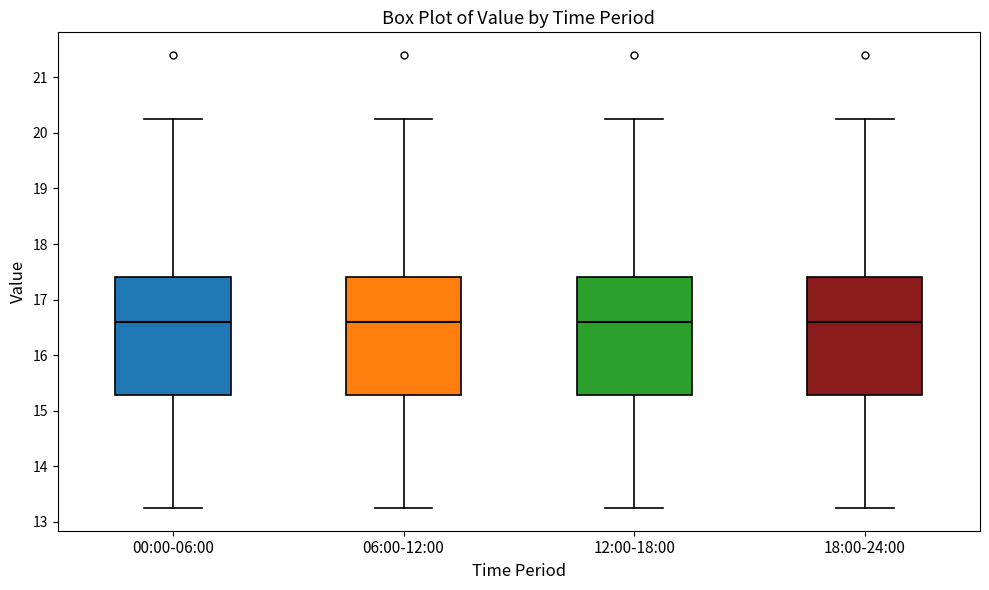

Reading left to right, read every box against the y-axis: the position of its median line, the range the box covers, and the ends of its whiskers. The values are not printed on the chart, so give them approximately, as read against the axis.

00:00-06:00: median 16.6, box 15.3 to 17.4, whiskers 13.3 to 20.3
06:00-12:00: median 16.6, box 15.3 to 17.4, whiskers 13.3 to 20.3
12:00-18:00: median 16.6, box 15.3 to 17.4, whiskers 13.3 to 20.3
18:00-24:00: median 16.6, box 15.3 to 17.4, whiskers 13.3 to 20.3